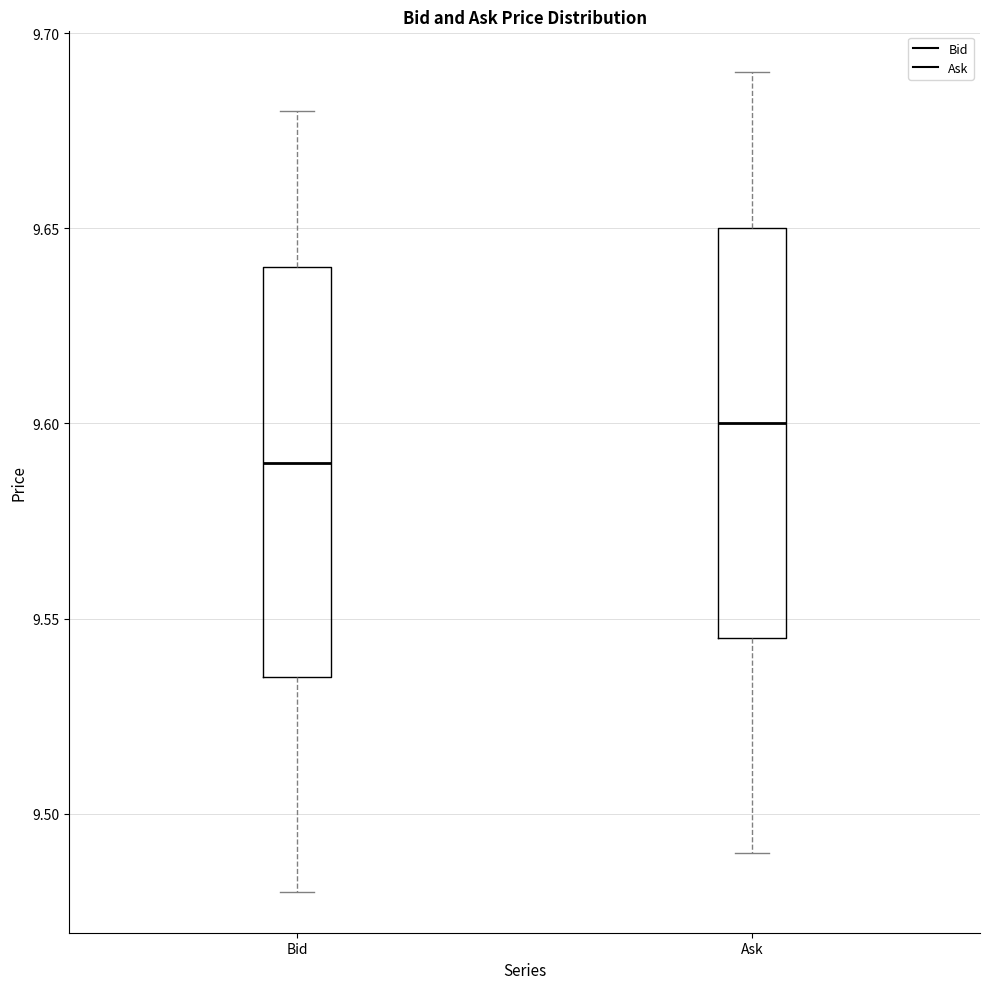

Where is the upper edge of the box for Bid on the y-axis? The values are not printed on the chart, so give them approximately, as read against the axis.

9.640